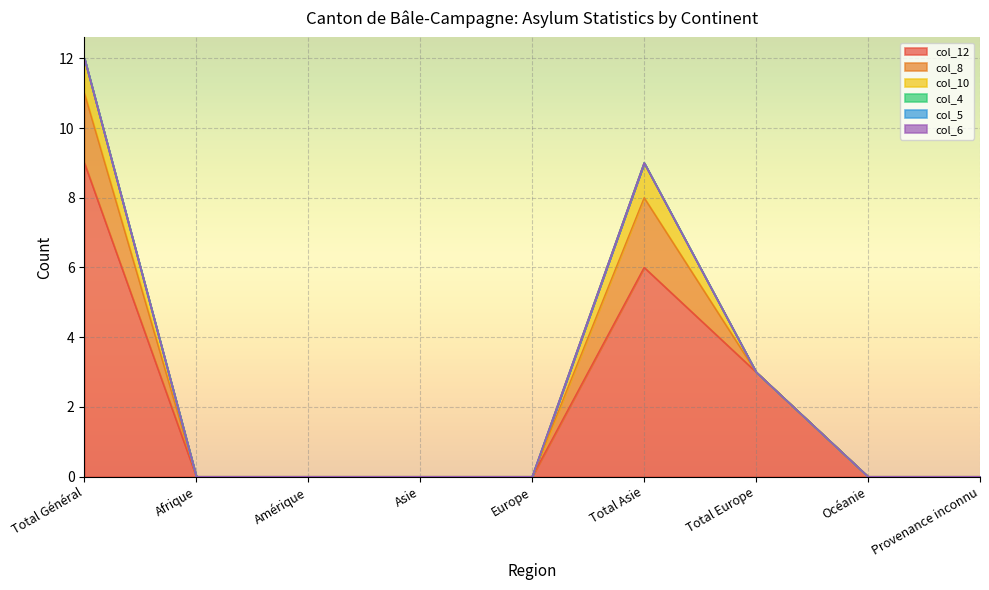

What is the difference between the col_10 values at Total Général and Afrique?

1